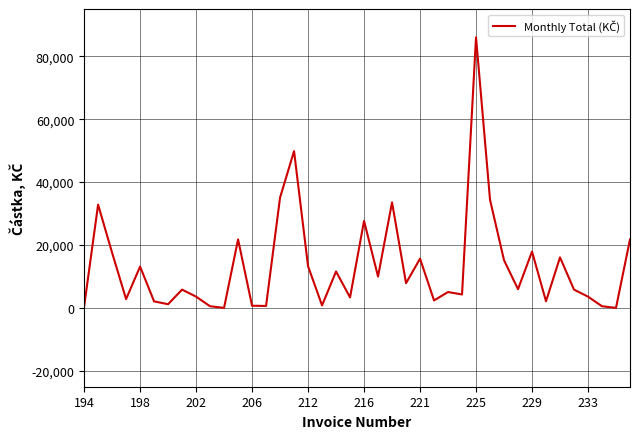

True or false: there are more than 1 points higher than both neighbors.

True